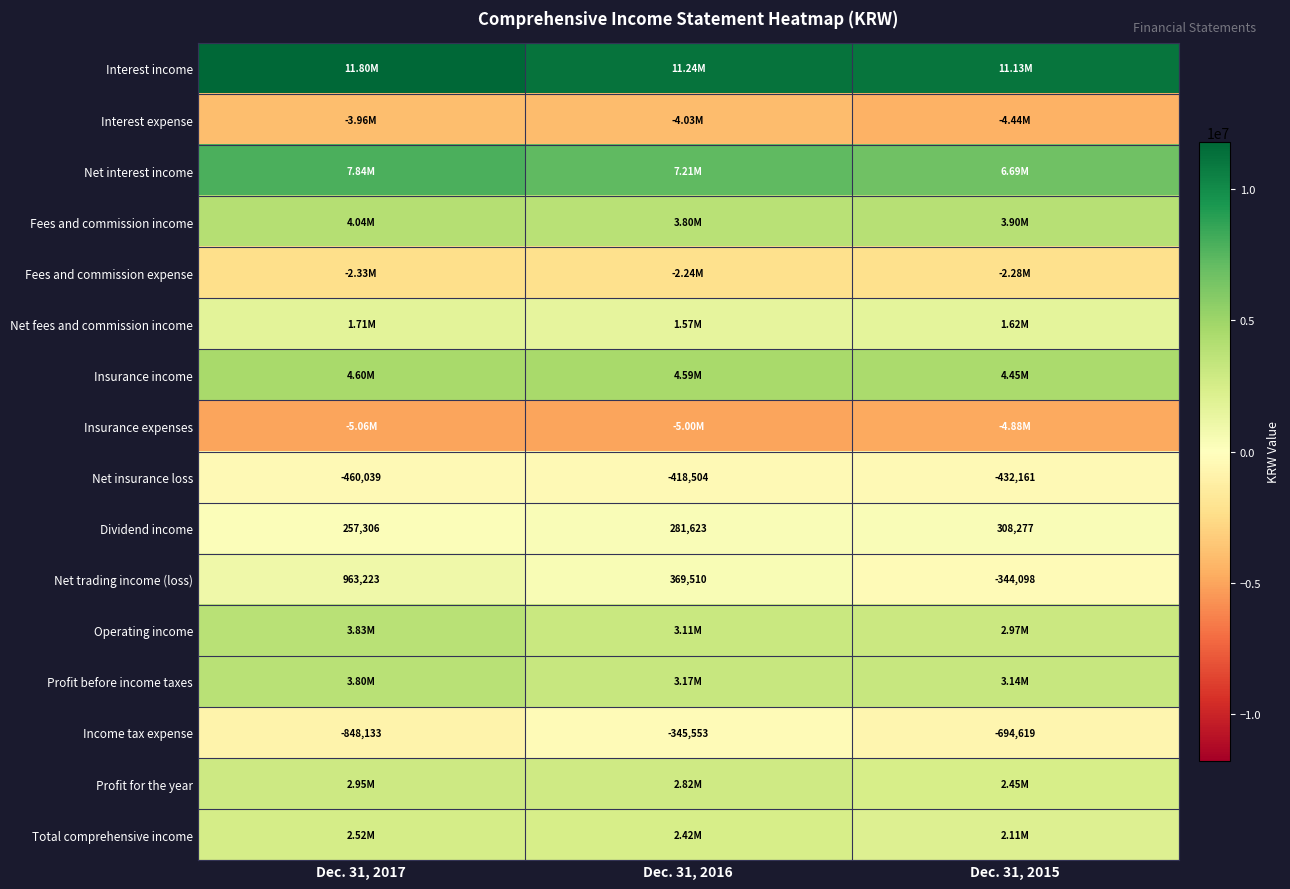

What is the difference between the maximum and minimum values in the Net insurance loss series?

41535